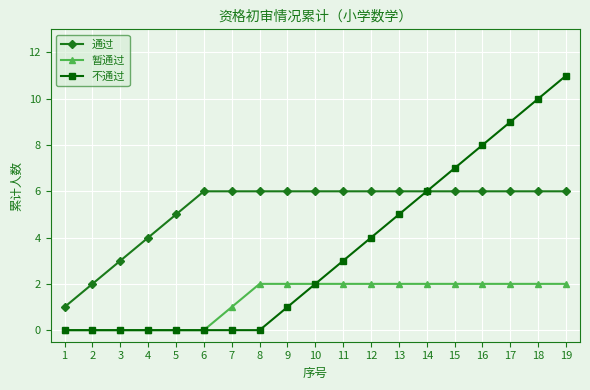

Which series has the widest spread of values?

不通过